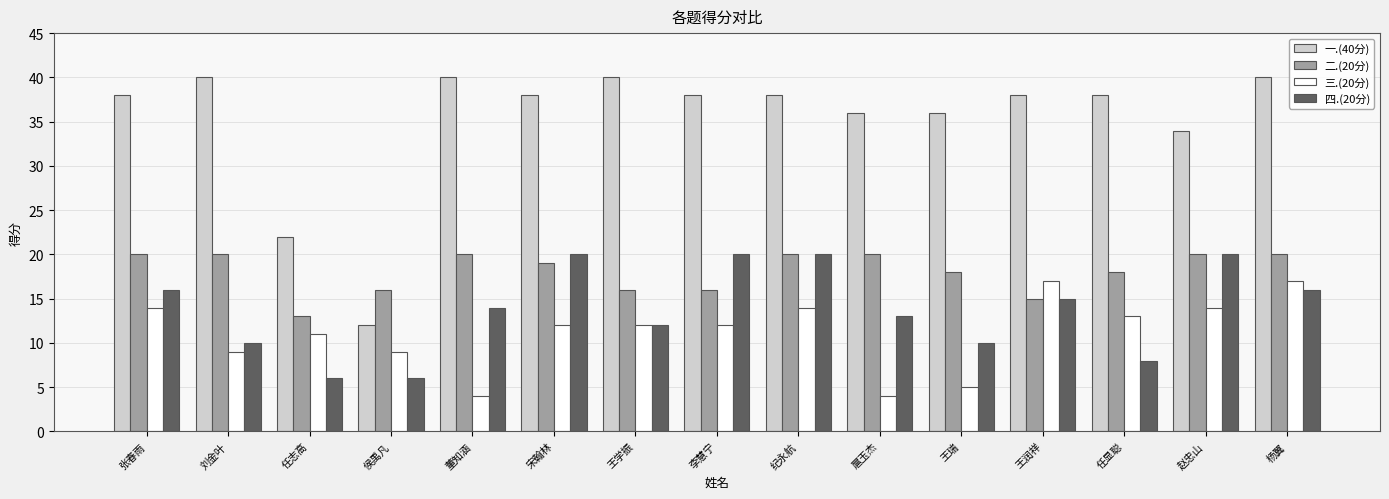

What is the minimum value shown in the chart?

4